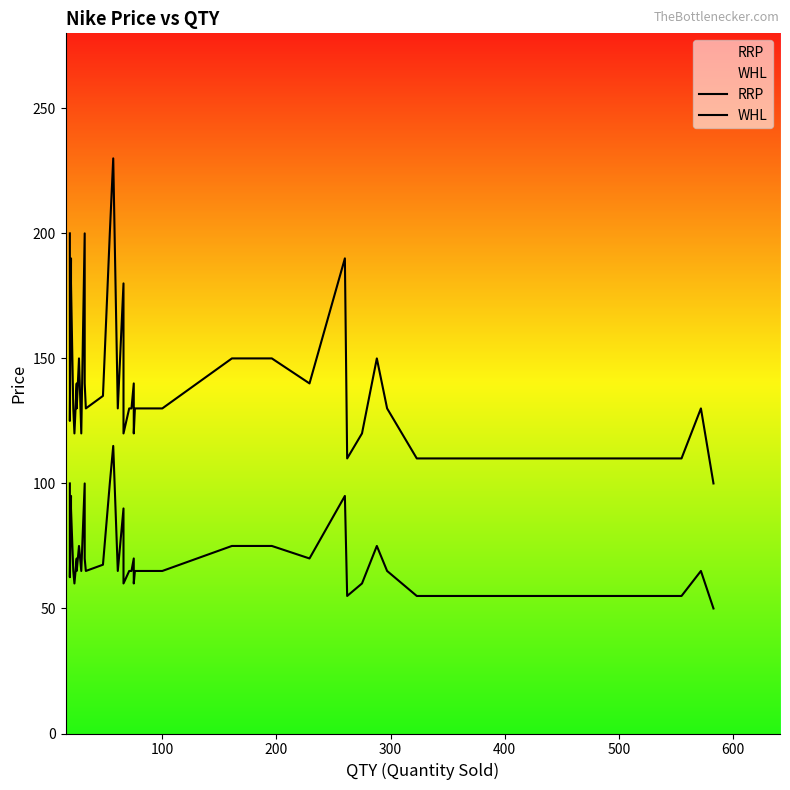

Which series has the largest range (max minus min)?

RRP